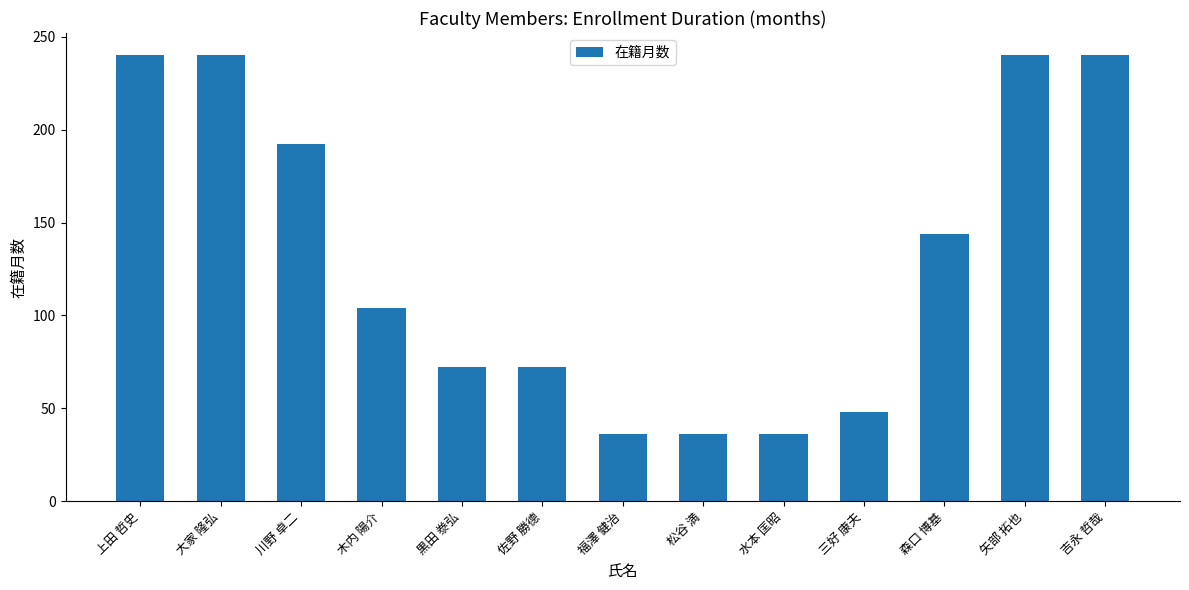

What is the smallest value displayed?

36